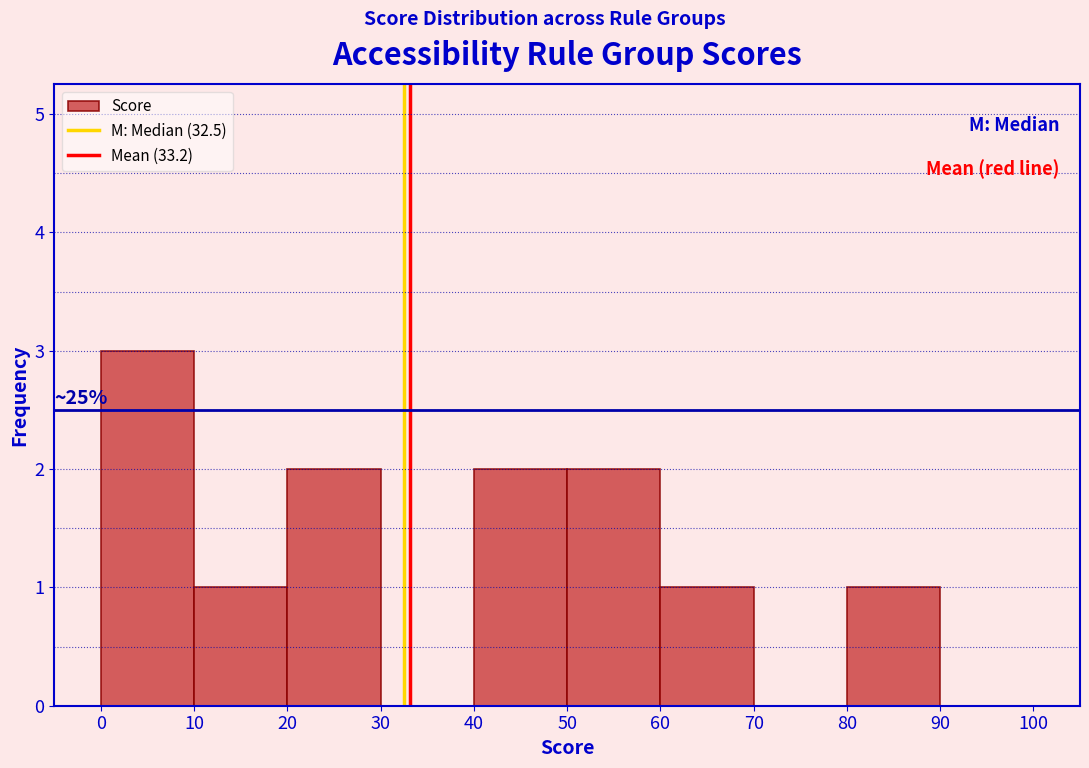

Which range on the x-axis has the tallest bar?

0 to 10